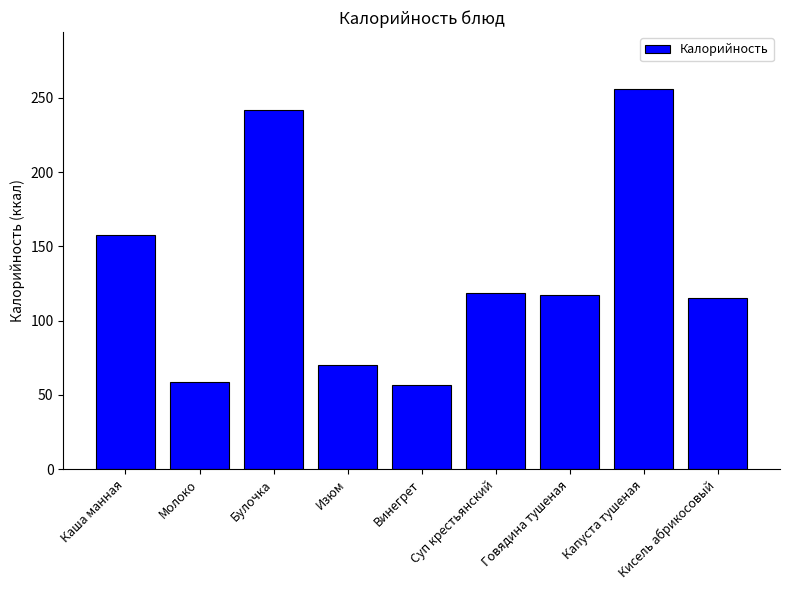

What is the value of the 5th bar from the left?

57